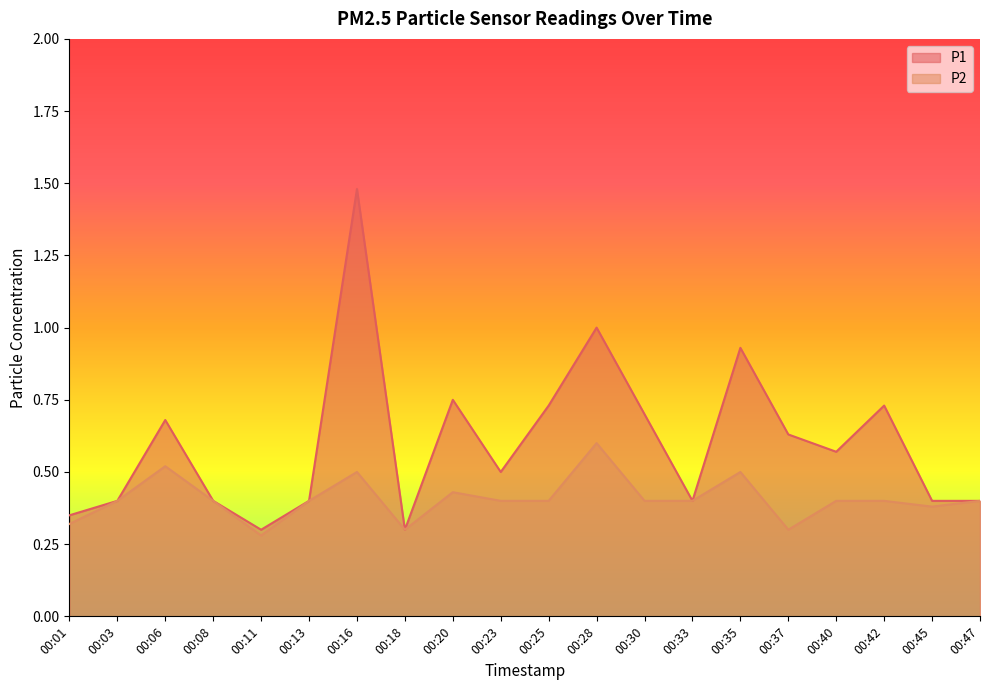

What is the average value of the P1 series?

0.6